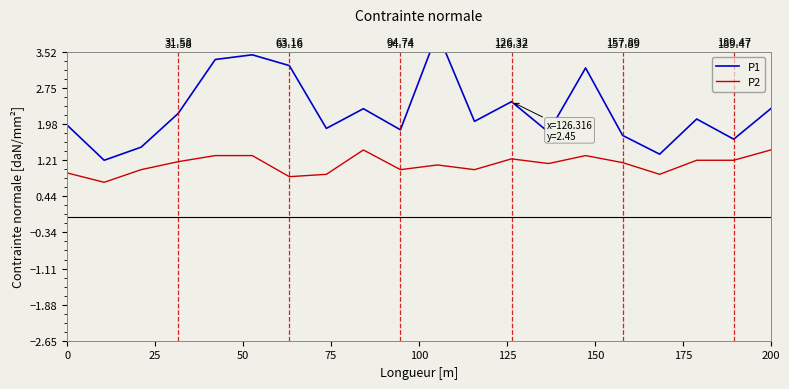

Which series has the widest spread of values?

P1